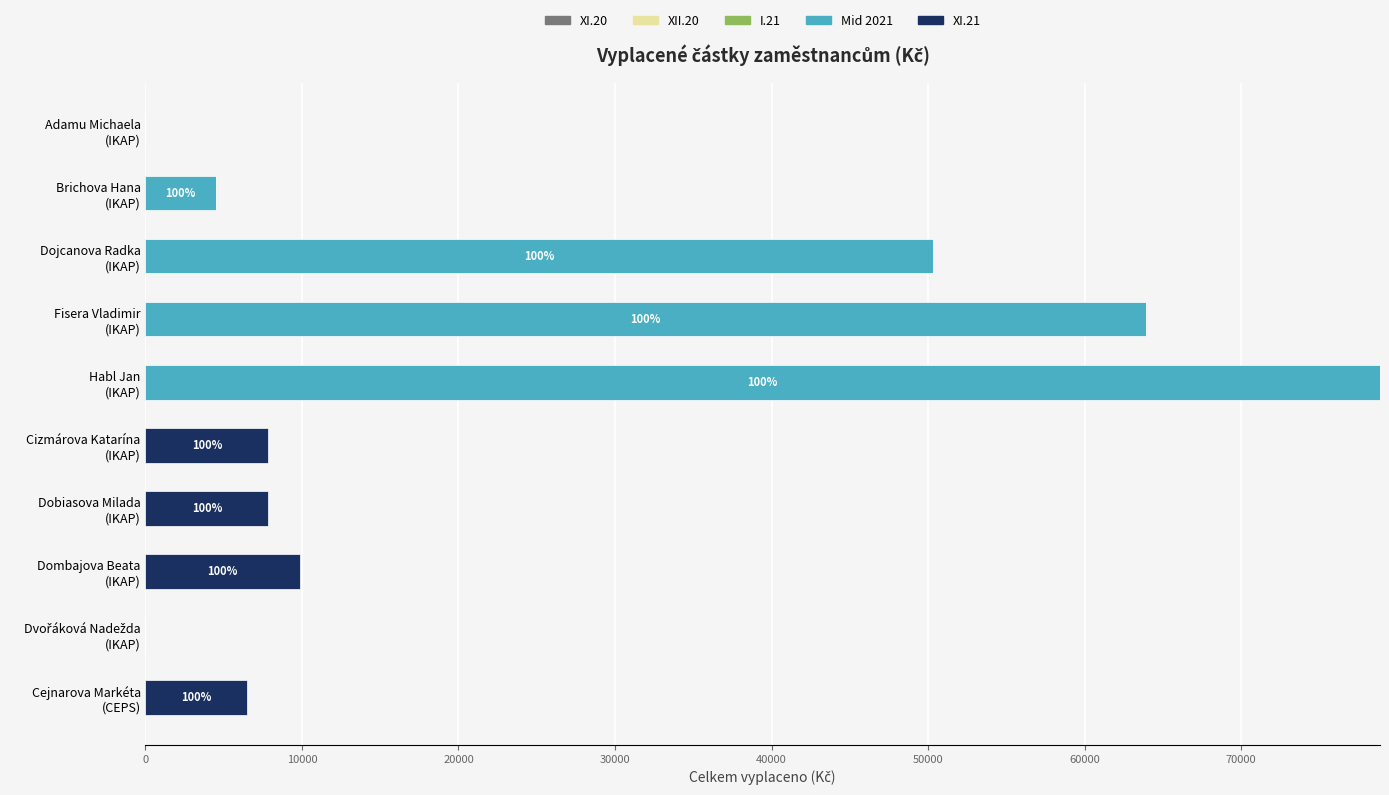

What is the highest value of the Mid 2021 series?

78880